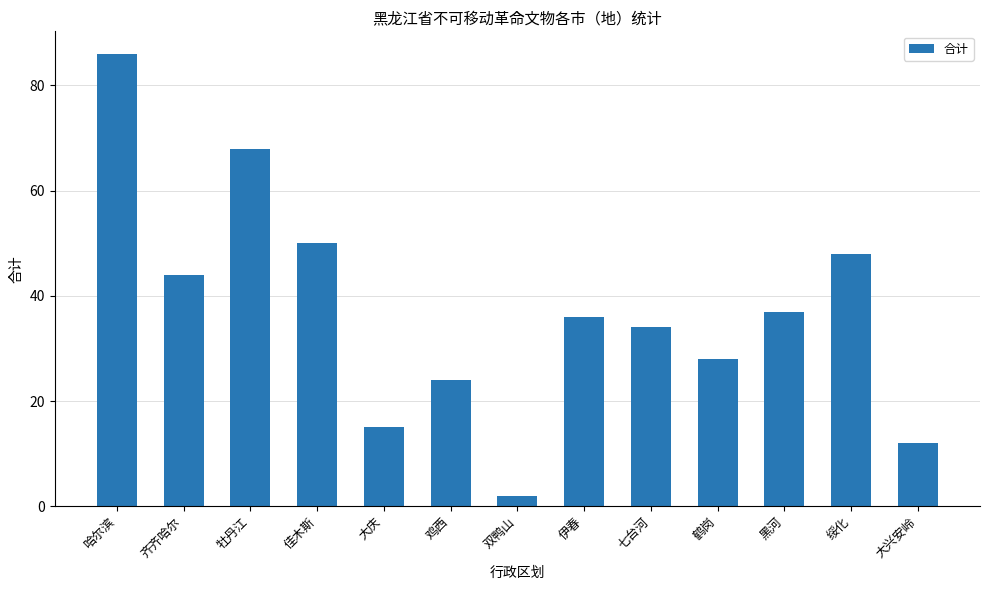

What is the sum of the values at 伊春 and 鹤岗?

64